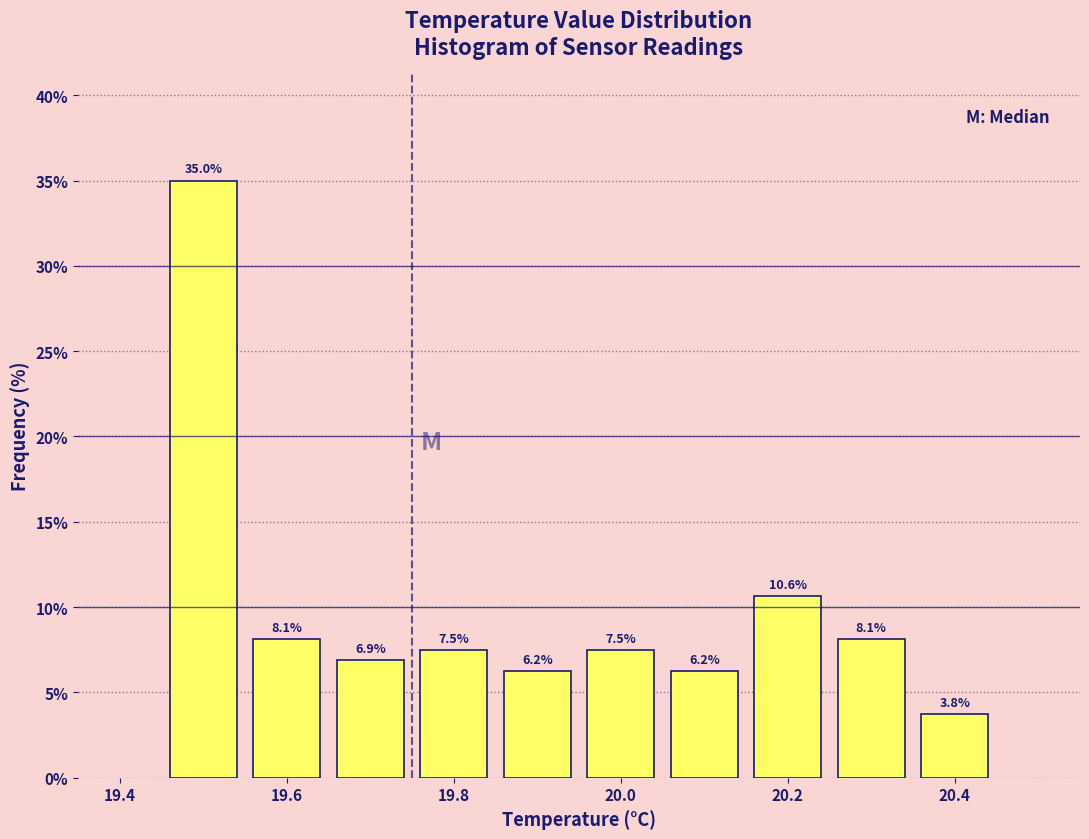

What is the height of the bar covering 20.15 to 20.25 on the x-axis? The bar edges are not printed on the chart, so give them approximately, as read against the axis.

10.6